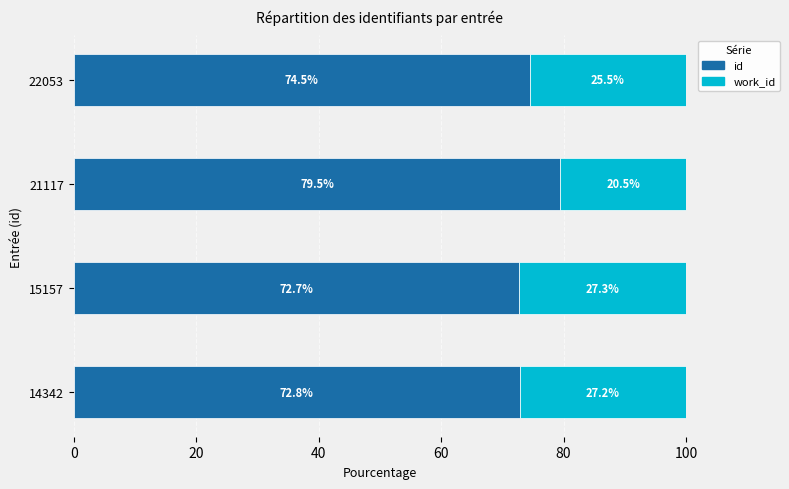

At which label is id closest to 76?

22053